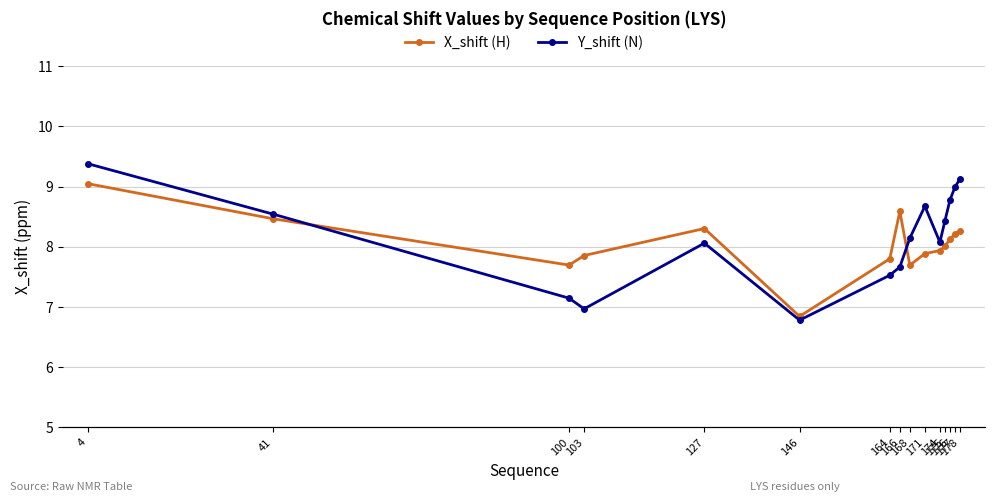

What is the smallest value displayed?

6.8